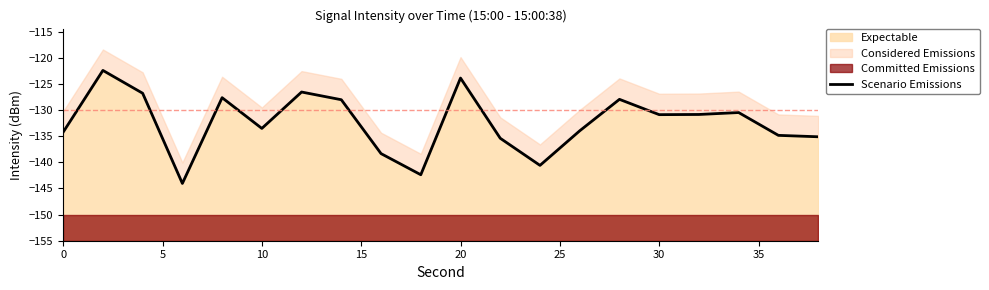

Does the chart have visible grid lines?

No